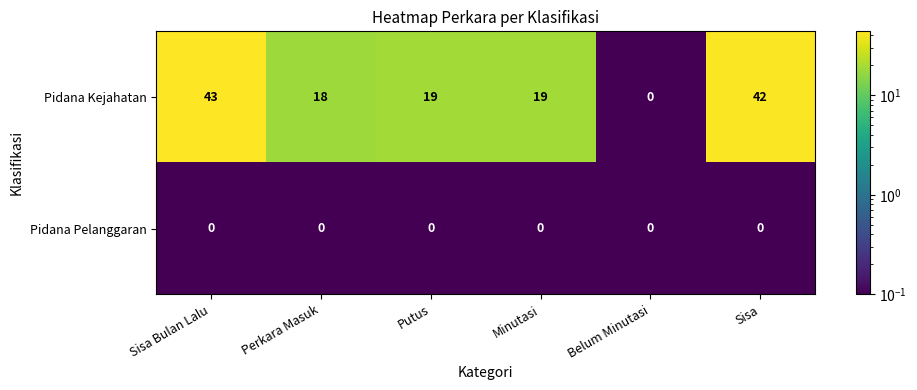

List the series in order of their overall mean, highest first.

Pidana Kejahatan, Pidana Pelanggaran